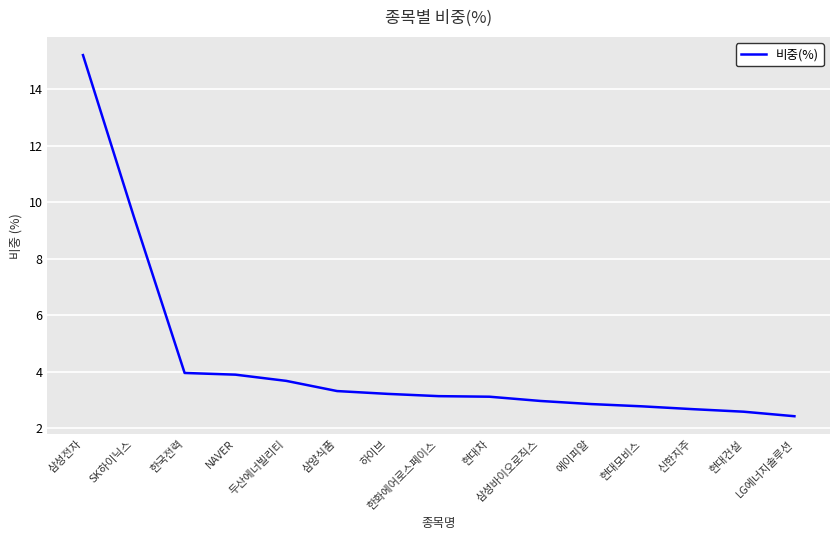

What is the greatest value displayed?

15.2